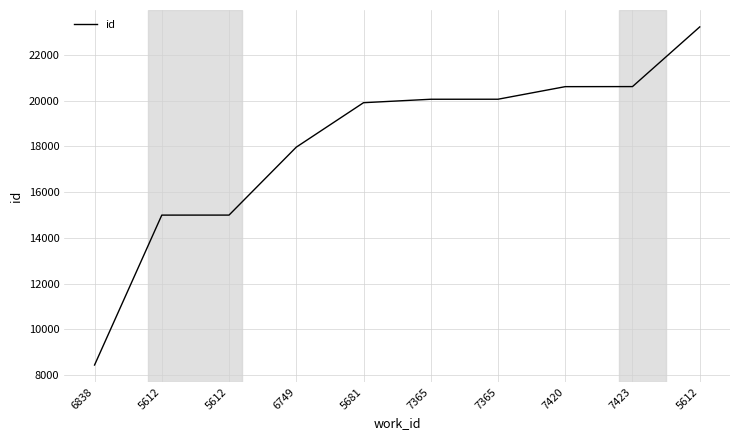

Between 5612 and 7365, which is larger?

7365